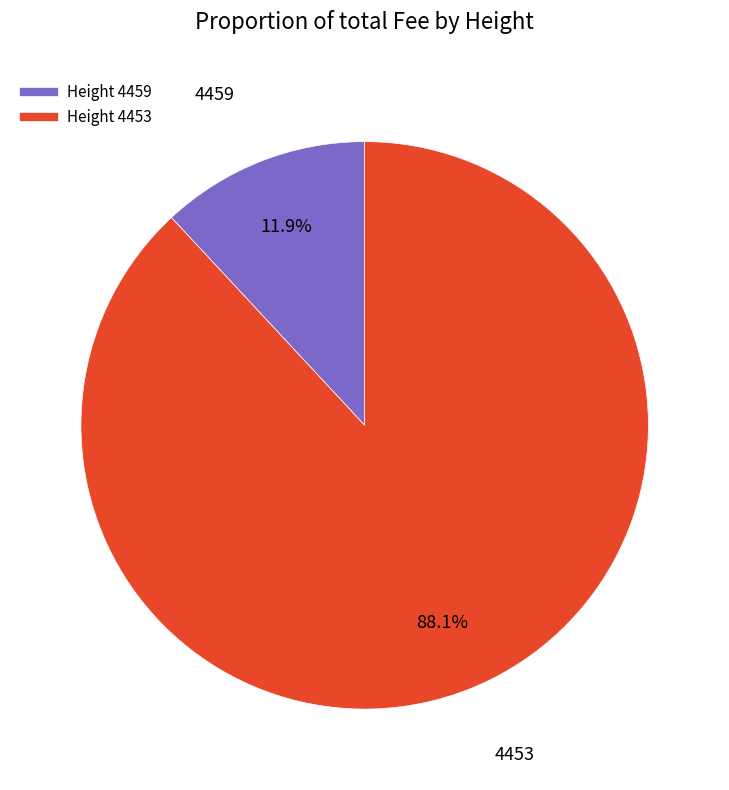

How many segments does this pie chart have?

2